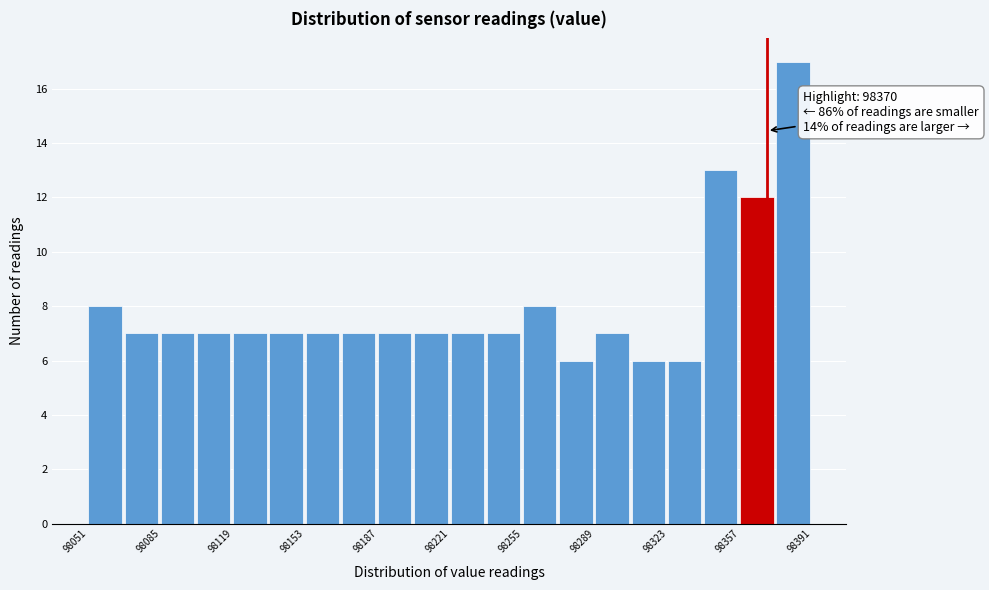

Around what value on the x-axis is the tallest bar? Give the approximate position of its centre, as read against the axis.

98380